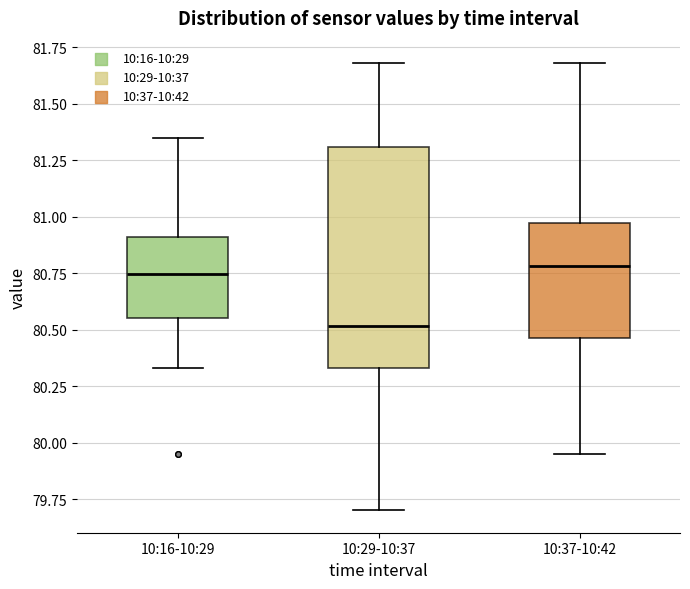

Where is the upper edge of the box for 10:16-10:29 on the y-axis? The values are not printed on the chart, so give them approximately, as read against the axis.

80.90